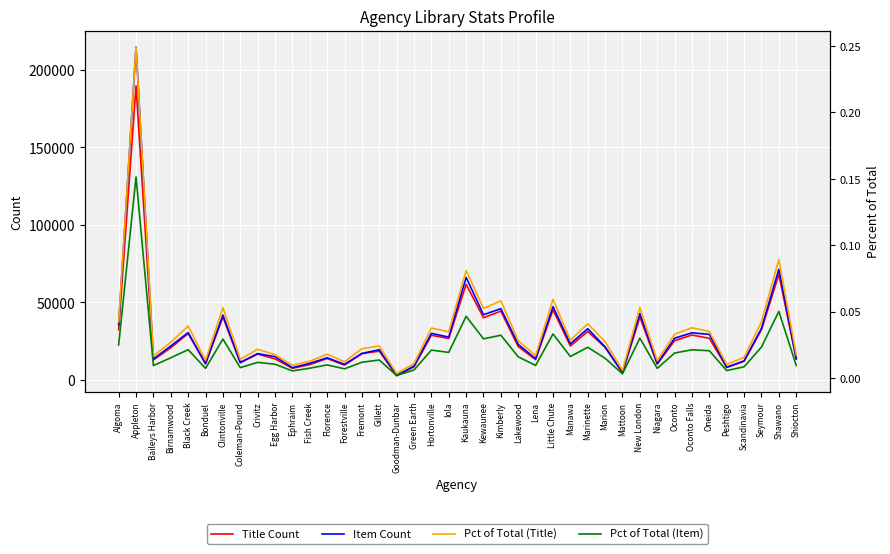

Is this an area chart (filled region under the line)?

No